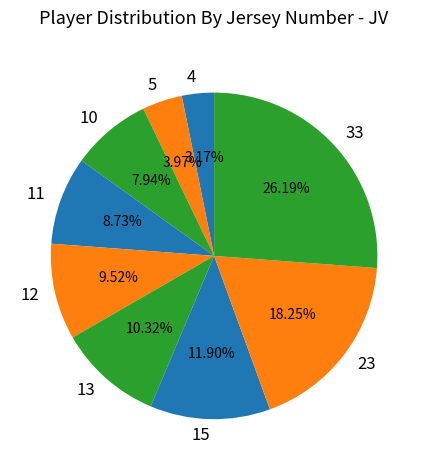

Count the number of slices in the pie.

9